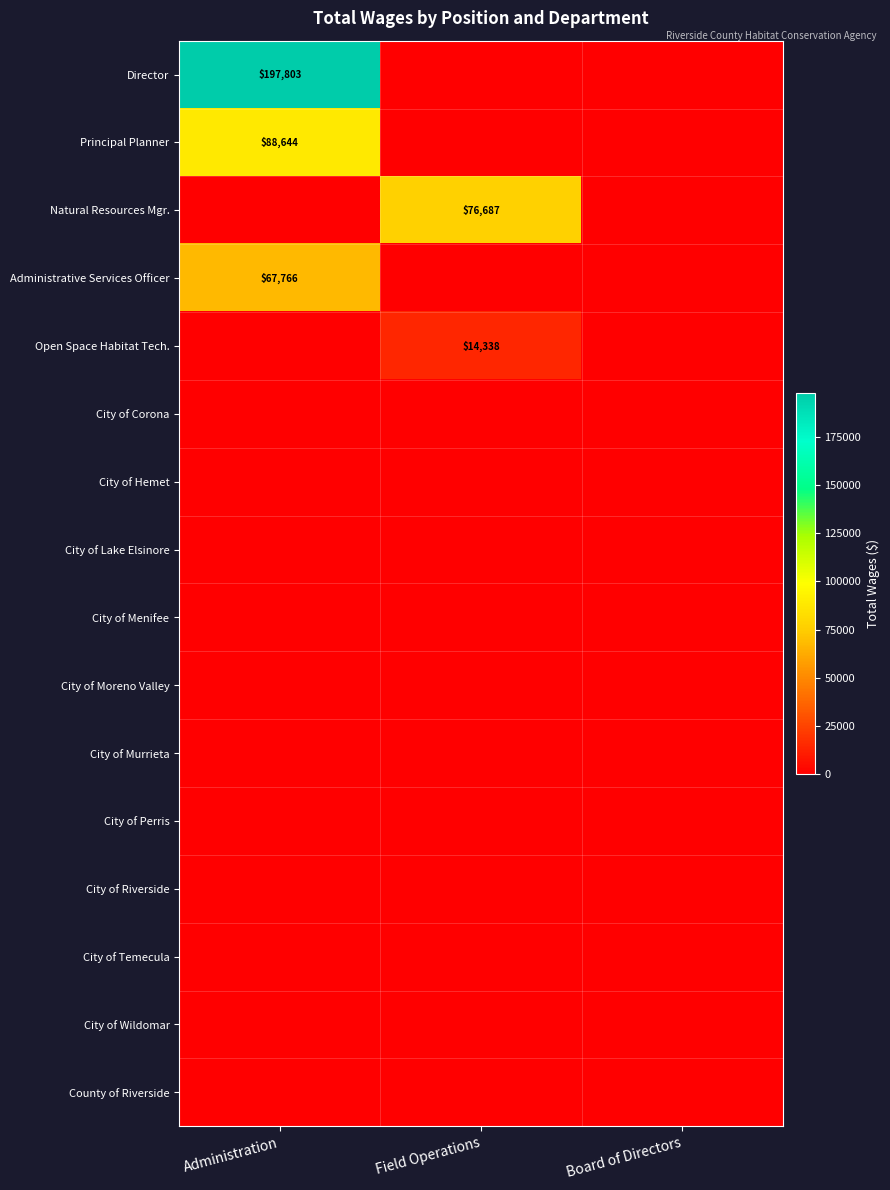

True or false: Natural Resources Mgr. has a value of 118359 at Field Operations.

False